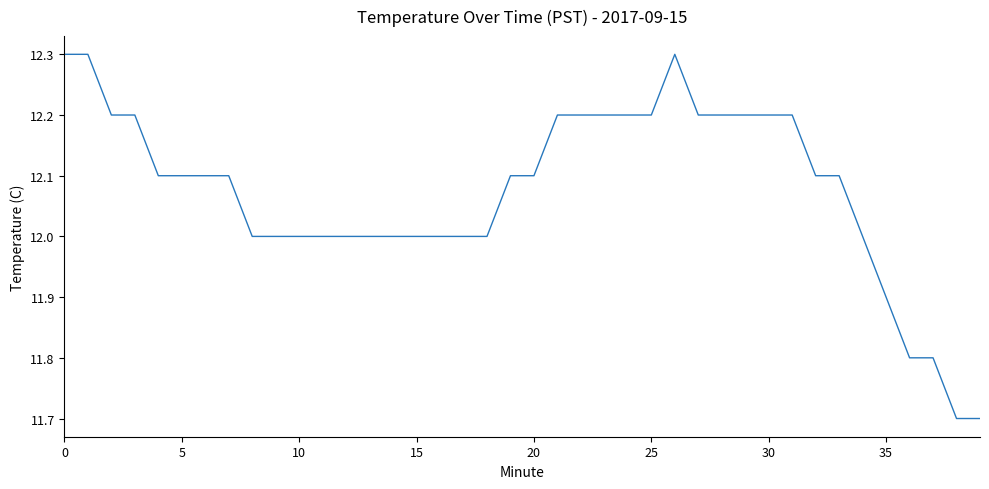

What is the difference between the maximum and minimum values?

0.6